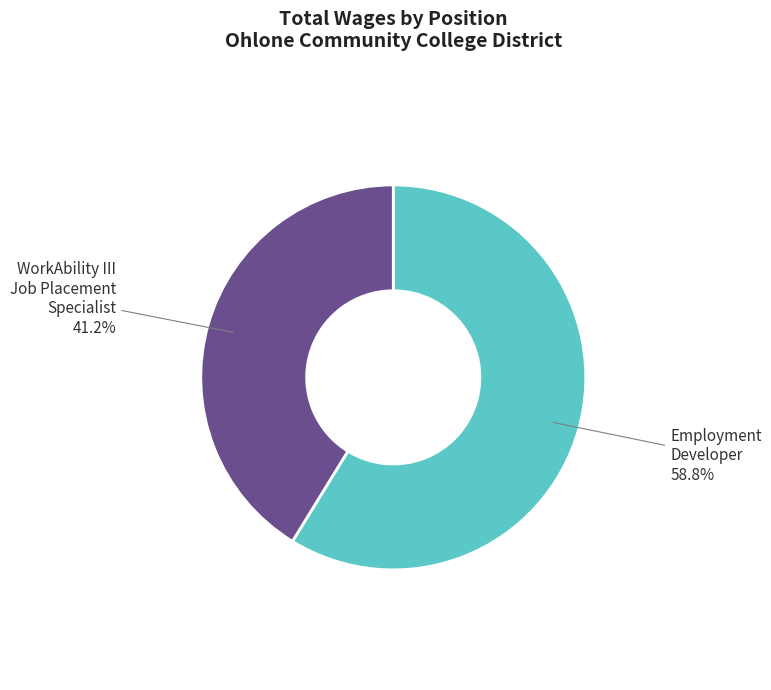

How many segments does this pie chart have?

2